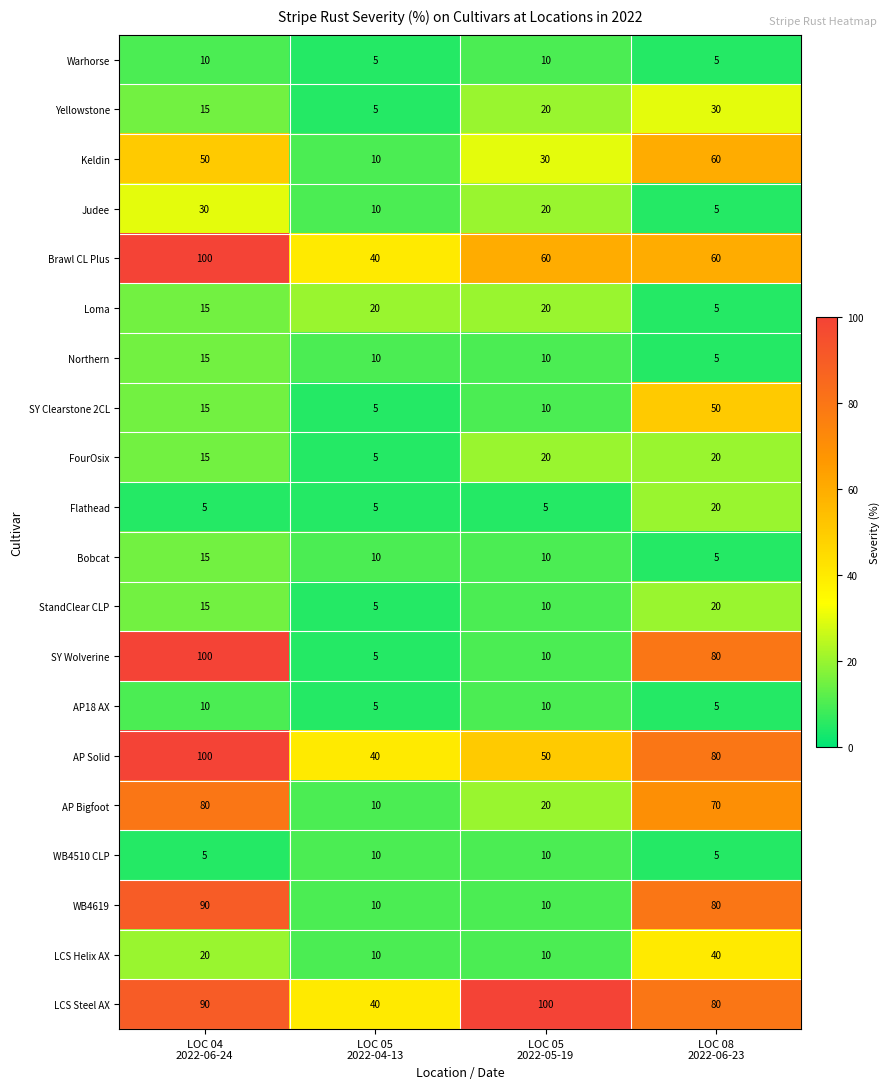

Count the SY Clearstone 2CL values in the range 10 to 50.

3